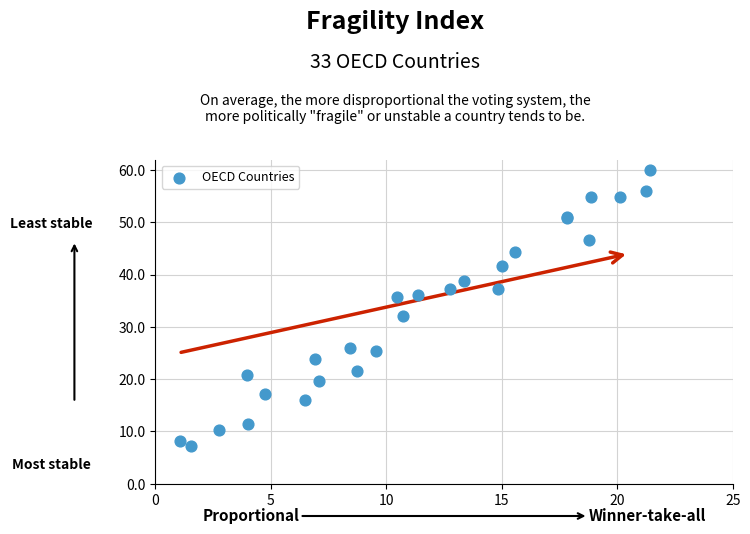

What Y value in the scatter plot is closest to 33?

32.1